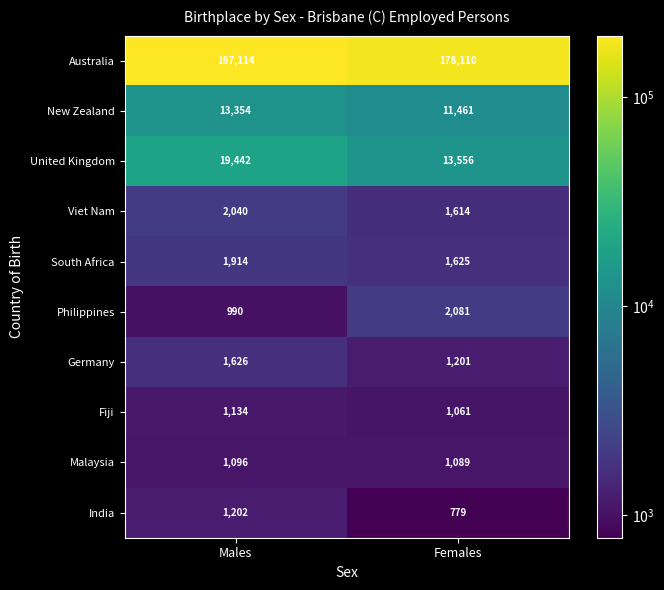

True or false: Viet Nam has a value of 3526 at Males.

False